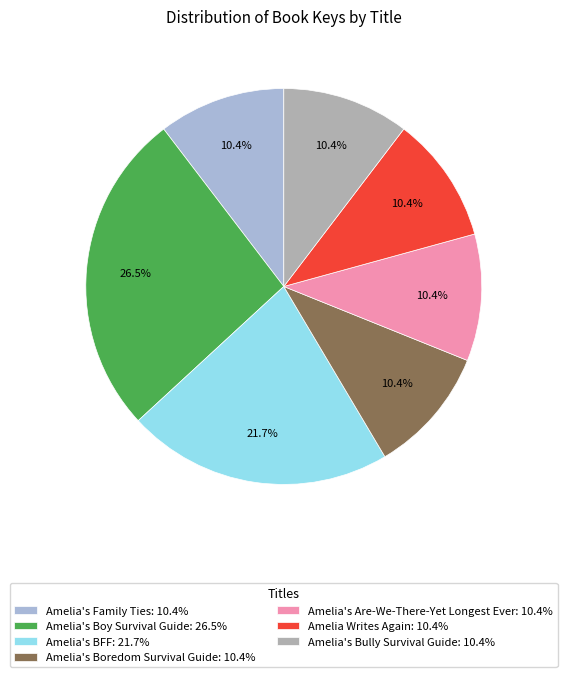

To the nearest percent, what is the average slice percentage?

14%